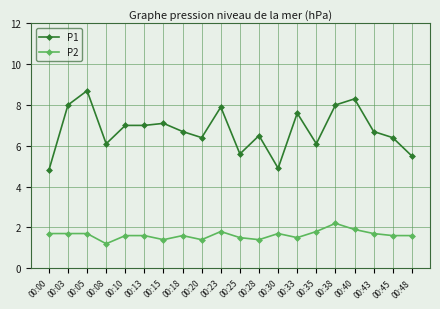

Reading left to right, what are all the values shown in this chart?

P1: 00:00=4.8	00:03=8.0	00:05=8.7	00:08=6.1	00:10=7.0	00:13=7.0	00:15=7.1	00:18=6.7	00:20=6.4	00:23=7.9	00:25=5.6	00:28=6.5	00:30=4.9	00:33=7.6	00:35=6.1	00:38=8.0	00:40=8.3	00:43=6.7	00:45=6.4	00:48=5.5
P2: 00:00=1.7	00:03=1.7	00:05=1.7	00:08=1.2	00:10=1.6	00:13=1.6	00:15=1.4	00:18=1.6	00:20=1.4	00:23=1.8	00:25=1.5	00:28=1.4	00:30=1.7	00:33=1.5	00:35=1.8	00:38=2.2	00:40=1.9	00:43=1.7	00:45=1.6	00:48=1.6